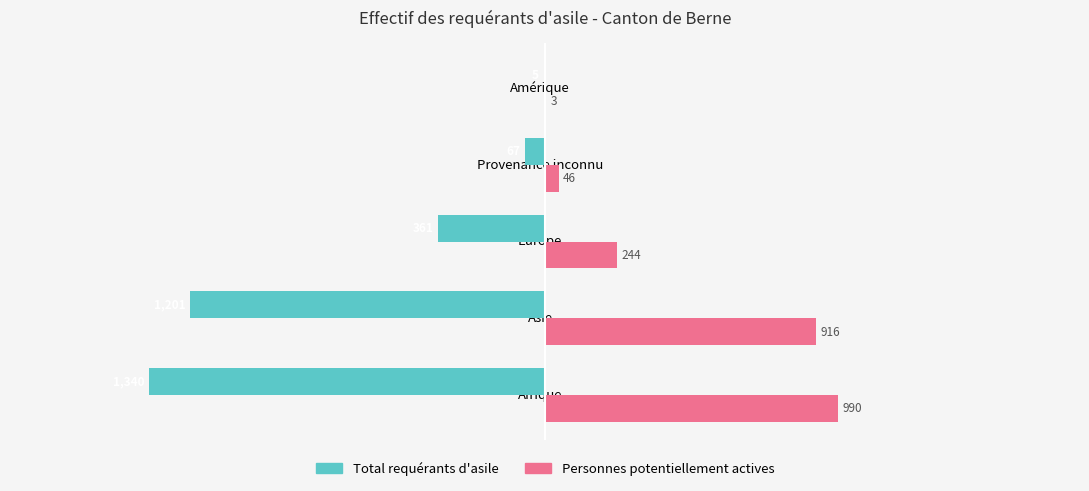

What are all the series names shown in the legend?

Total requérants d'asile, Personnes potentiellement actives